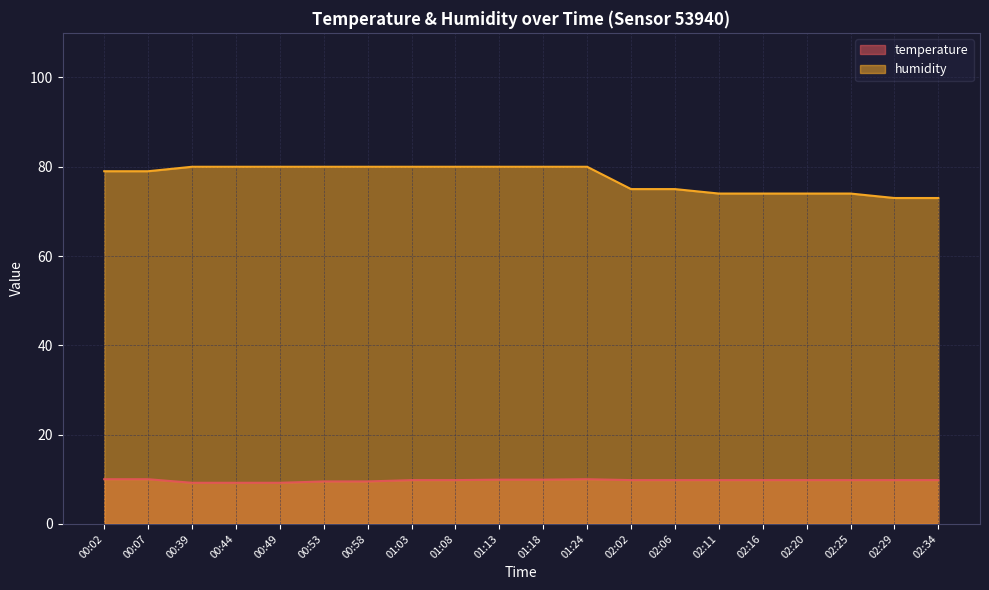

How many humidity values are between 74 and 80?

18